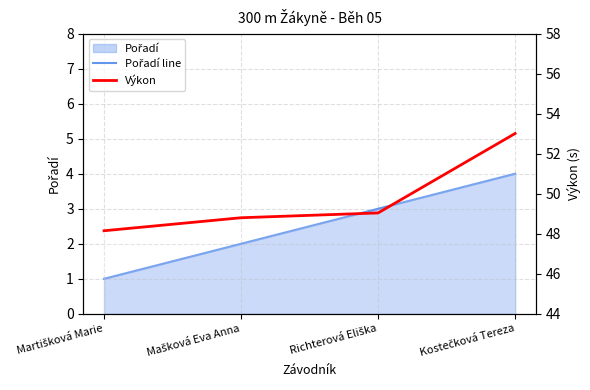

Which series has the largest total across all categories?

Výkon